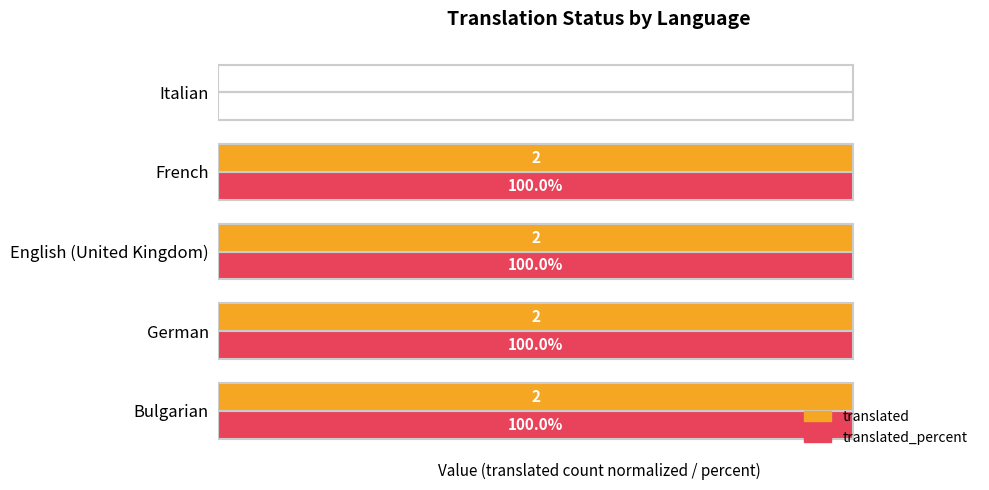

At how many categories does at least one series exceed 19?

4